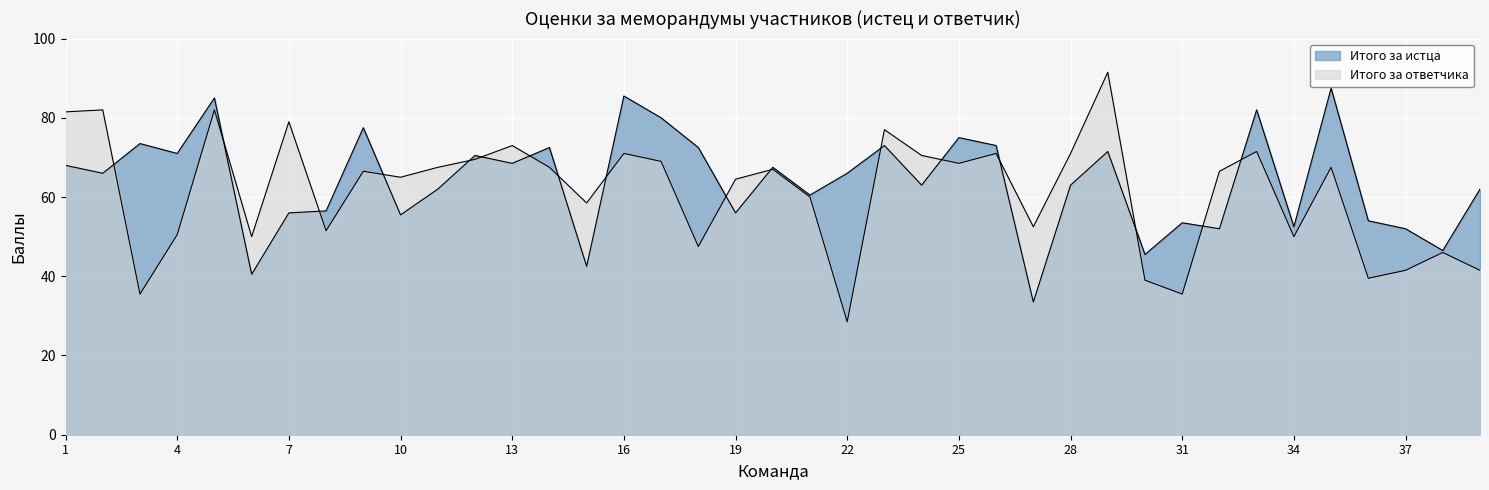

At how many categories does at least one series exceed 54?

31